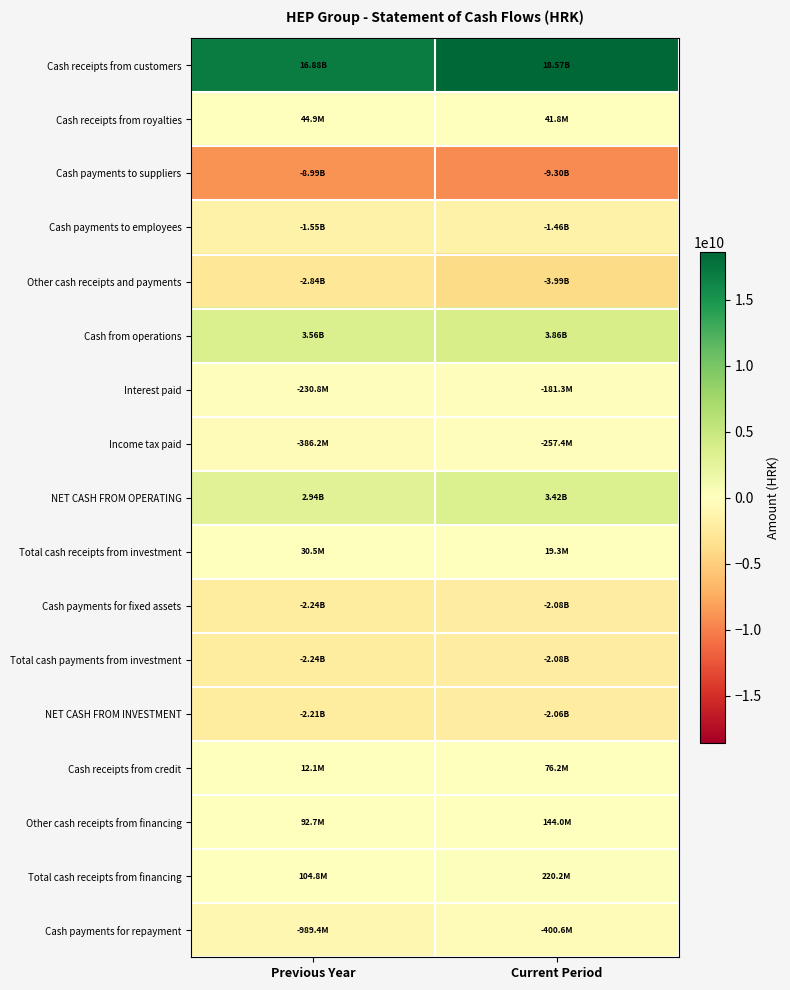

Reading right to left, list all the values displayed in this chart.

Cash receipts from customers: Current Period=18569061804	Previous Year=16882259667
Cash receipts from royalties: Current Period=41791112	Previous Year=44902176
Cash payments to suppliers: Current Period=-9297514690	Previous Year=-8989081549
Cash payments to employees: Current Period=-1464791609	Previous Year=-1545630945
Other cash receipts and payments: Current Period=-3991653653	Previous Year=-2836217296
Cash from operations: Current Period=3856892964	Previous Year=3556232053
Interest paid: Current Period=-181252594	Previous Year=-230787882
Income tax paid: Current Period=-257438777	Previous Year=-386170268
NET CASH FROM OPERATING: Current Period=3418201593	Previous Year=2939273903
Total cash receipts from investment: Current Period=19296081	Previous Year=30468120
Cash payments for fixed assets: Current Period=-2084272285	Previous Year=-2236626924
Total cash payments from investment: Current Period=-2084272285	Previous Year=-2244176664
NET CASH FROM INVESTMENT: Current Period=-2064976204	Previous Year=-2213708544
Cash receipts from credit: Current Period=76206788	Previous Year=12148517
Other cash receipts from financing: Current Period=144027611	Previous Year=92659000
Total cash receipts from financing: Current Period=220234399	Previous Year=104807517
Cash payments for repayment: Current Period=-400594938	Previous Year=-989441893